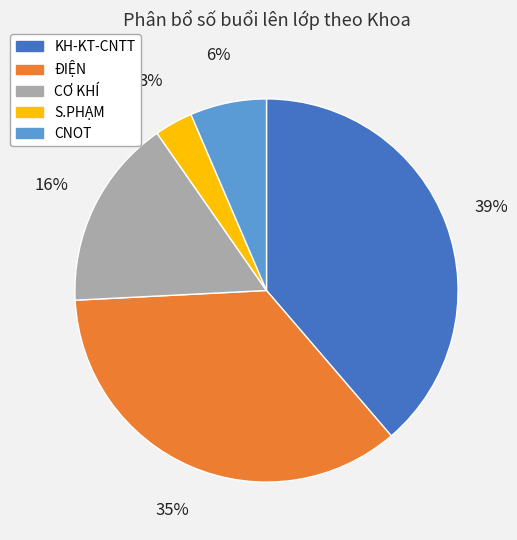

True or false: CƠ KHÍ accounts for 3% of the total.

False